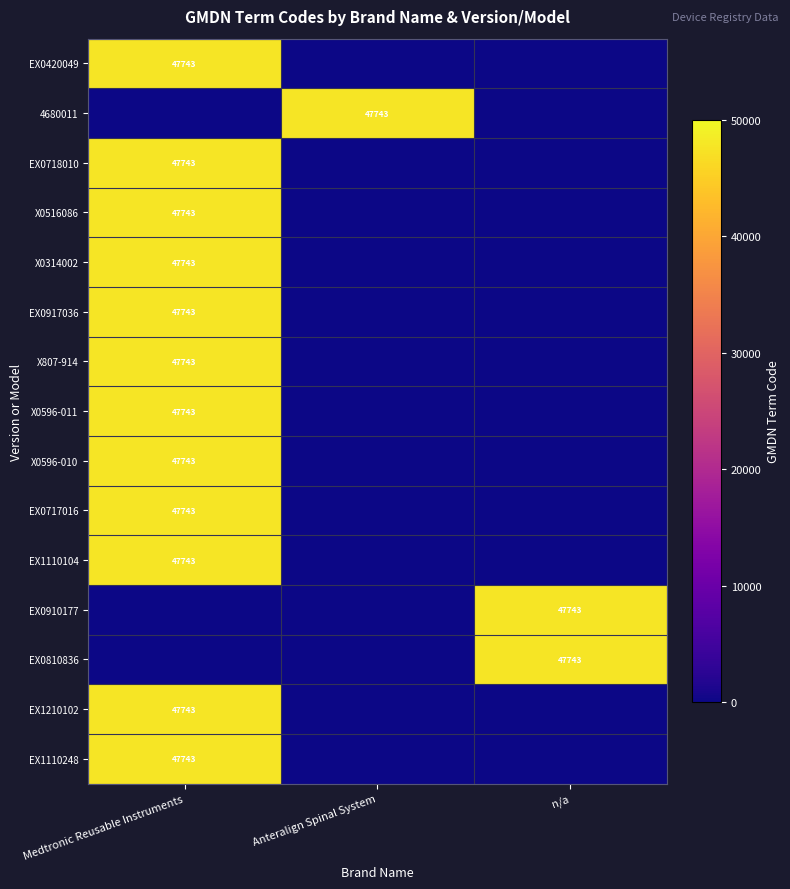

Count the number of categories in the chart.

3